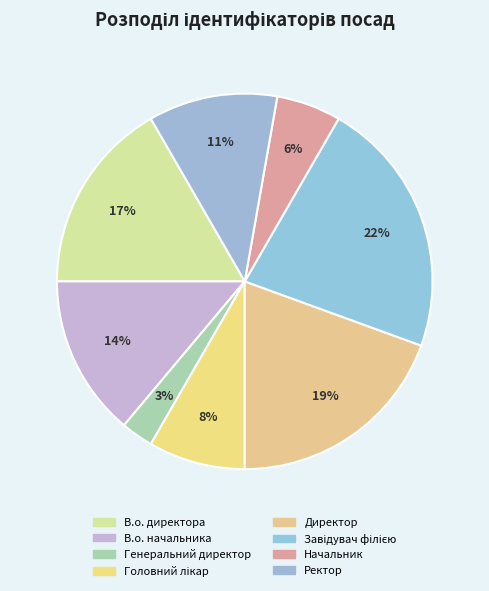

How many slices are in this pie chart?

8